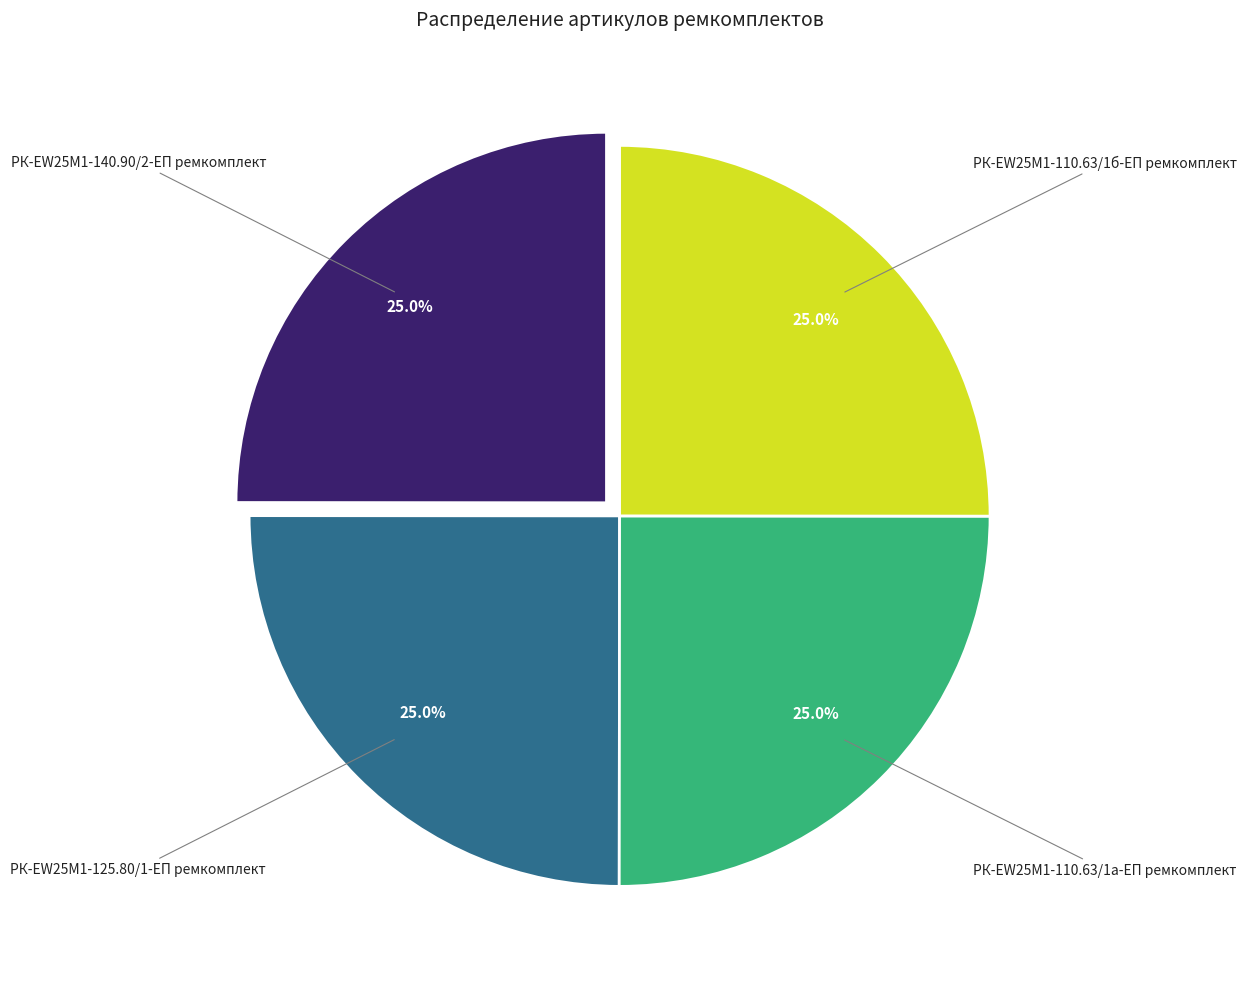

How much of the chart is everything except РК-EW25M1-140.90/2-ЕП ремкомплект?

75.0%